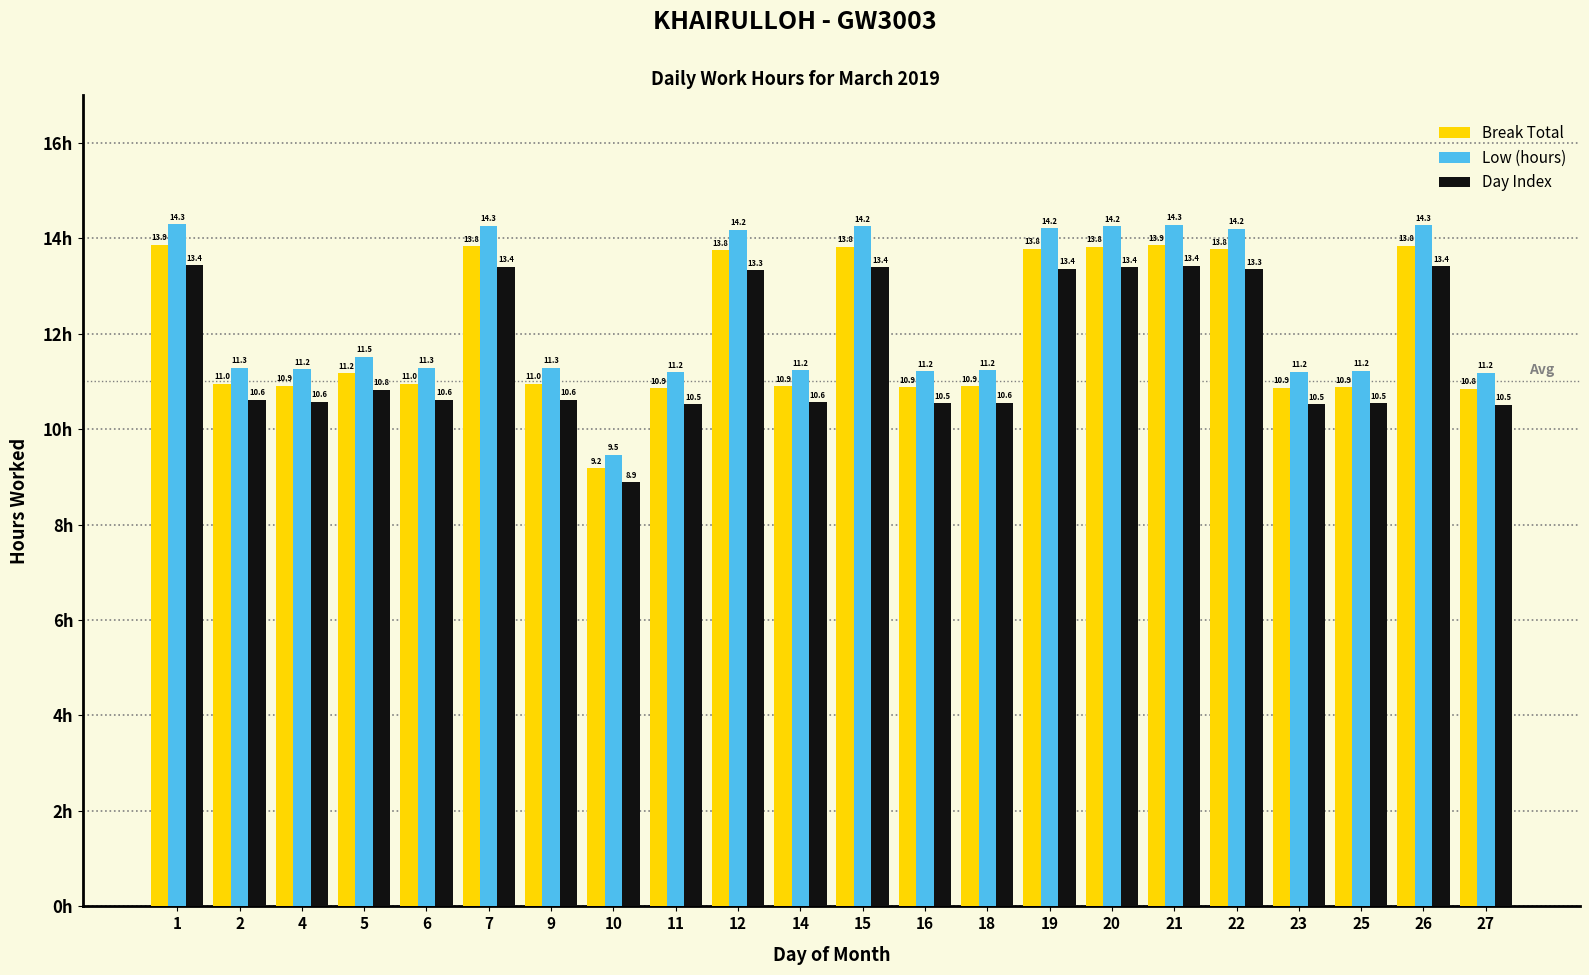

Is it true that Day Index equals 18.3 at 6?

False